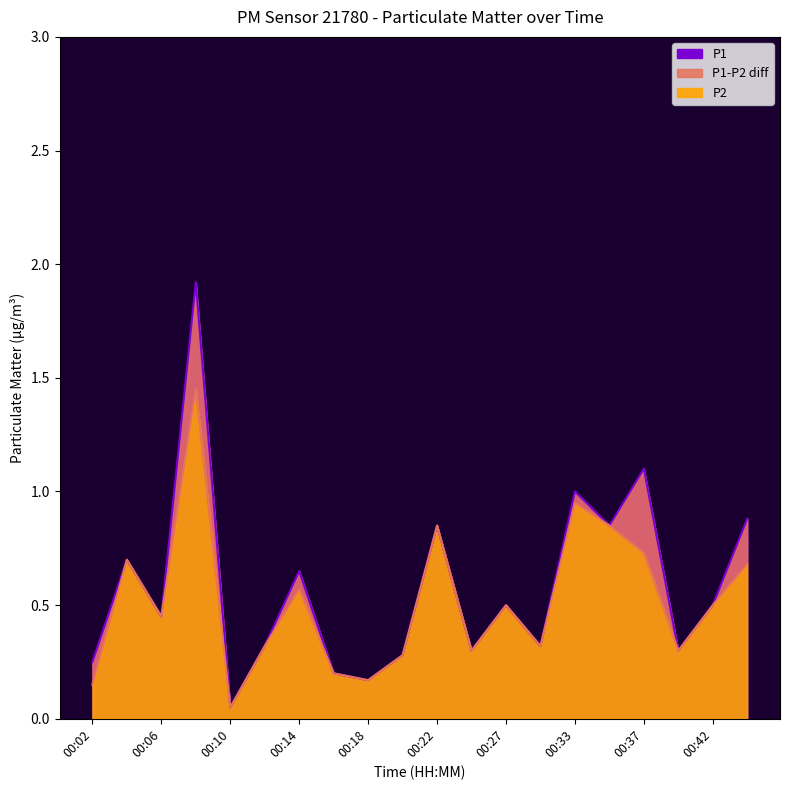

In P1, how many points are higher than both neighbors (excluding endpoints)?

7